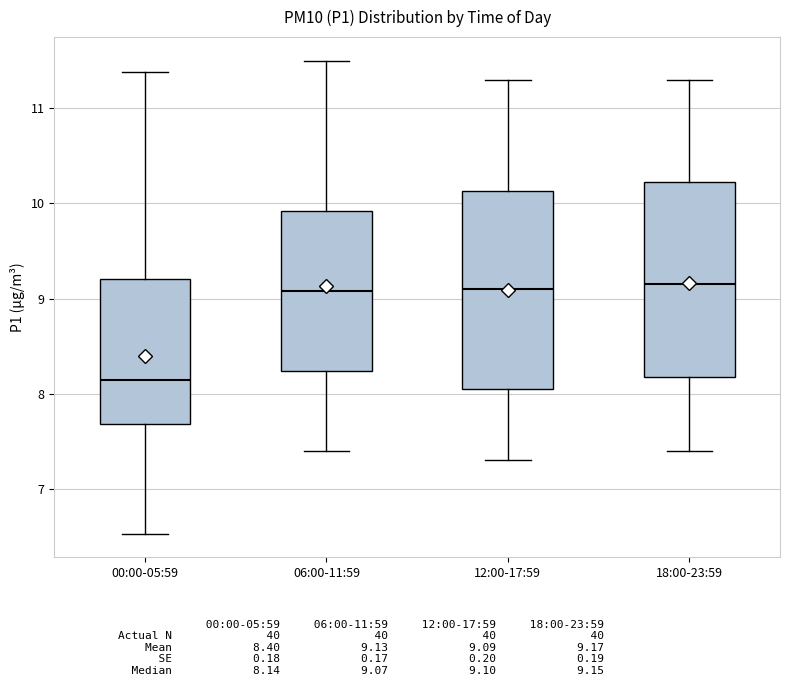

Which box's median line is the lowest?

00:00-05:59